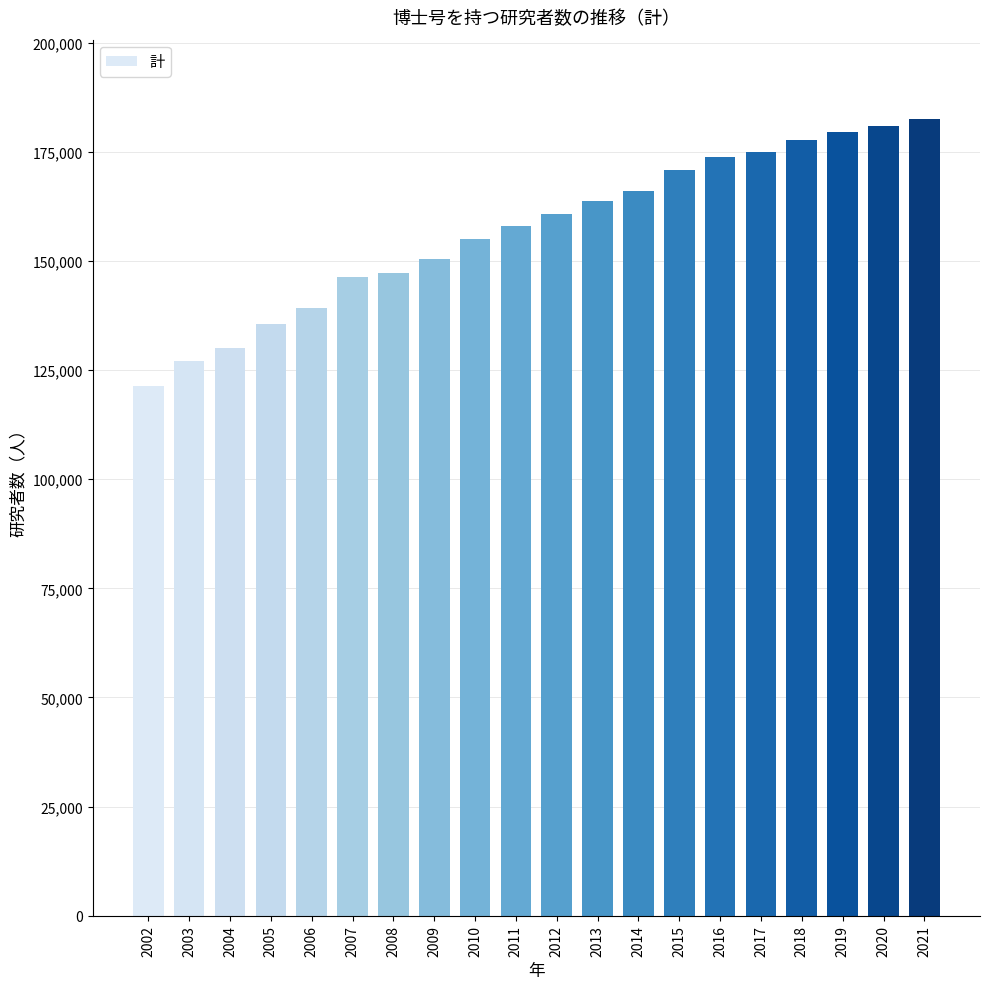

What is the difference between the values at 2013 and 2009?

13292